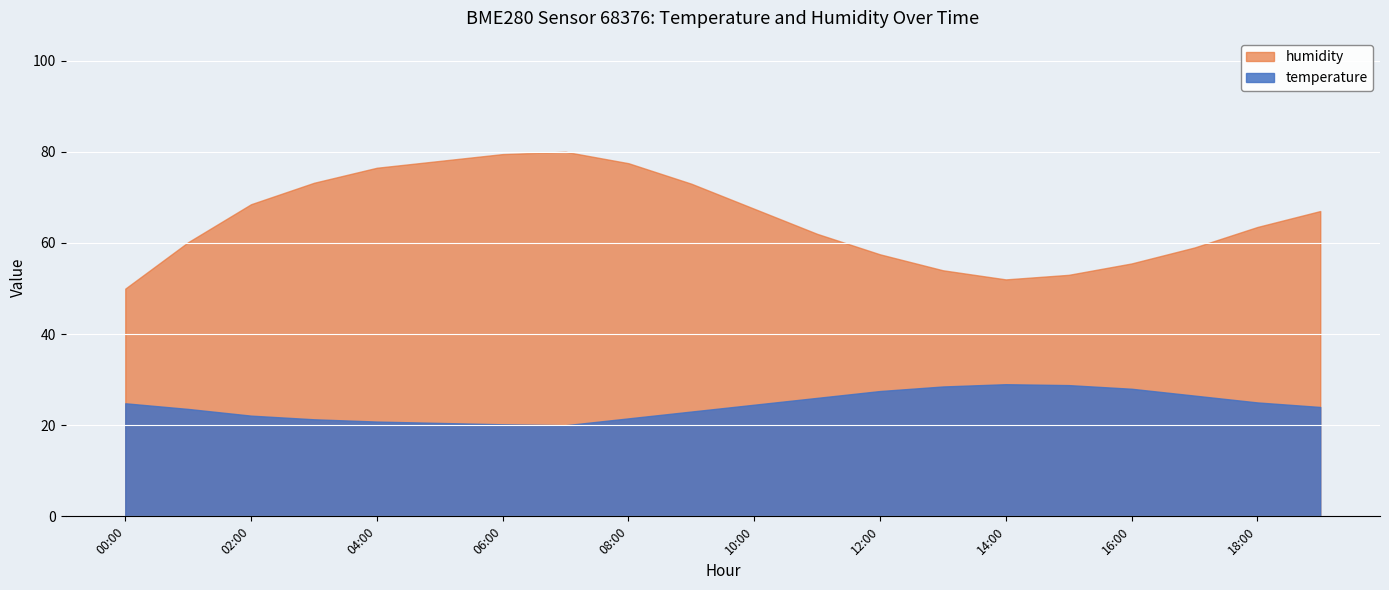

What is the value of the humidity point at the 5th from the left?

76.5